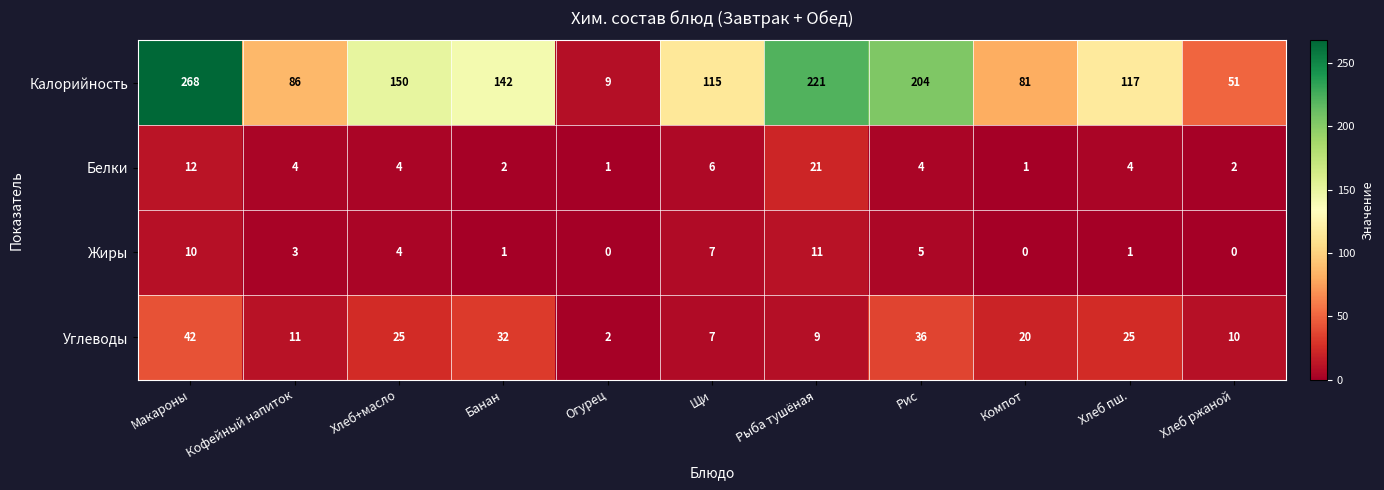

What is the maximum value for Калорийность?

268